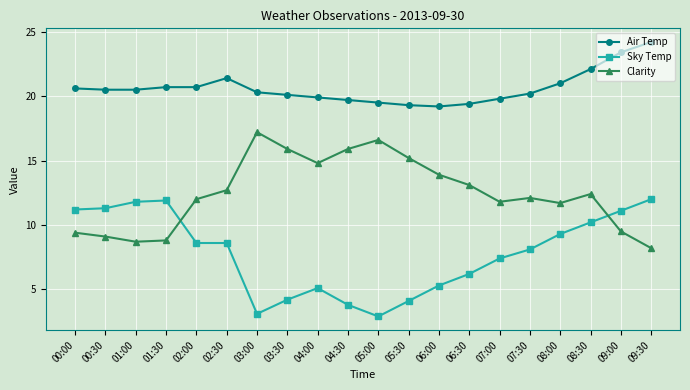

At 05:00, list the series in order from smallest to largest.

Sky Temp, Clarity, Air Temp